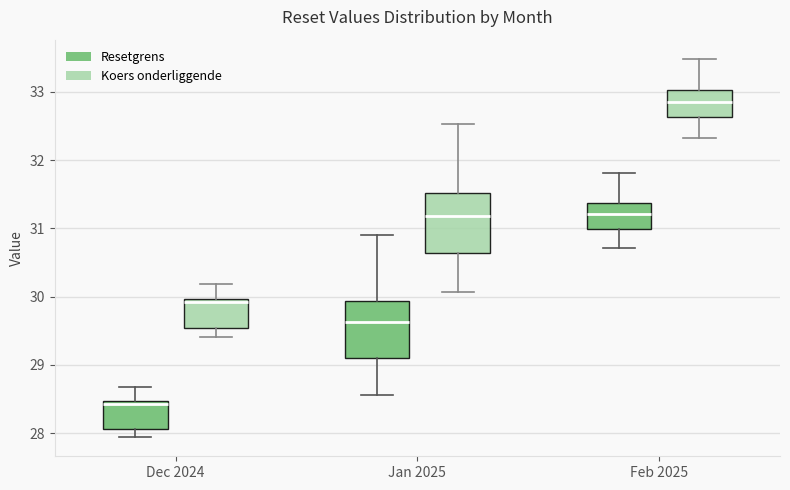

Reading left to right, read every box against the y-axis: the position of its median line, the range the box covers, and the ends of its whiskers. The values are not printed on the chart, so give them approximately, as read against the axis.

Dec 2024 (Resetgrens): median 28.4, box 28.1 to 28.5, whiskers 27.9 to 28.7
Dec 2024 (Koers onderliggende): median 29.9, box 29.5 to 30.0, whiskers 29.4 to 30.2
Jan 2025 (Resetgrens): median 29.6, box 29.1 to 29.9, whiskers 28.6 to 30.9
Jan 2025 (Koers onderliggende): median 31.2, box 30.6 to 31.5, whiskers 30.1 to 32.5
Feb 2025 (Resetgrens): median 31.2, box 31.0 to 31.4, whiskers 30.7 to 31.8
Feb 2025 (Koers onderliggende): median 32.9, box 32.6 to 33.0, whiskers 32.3 to 33.5